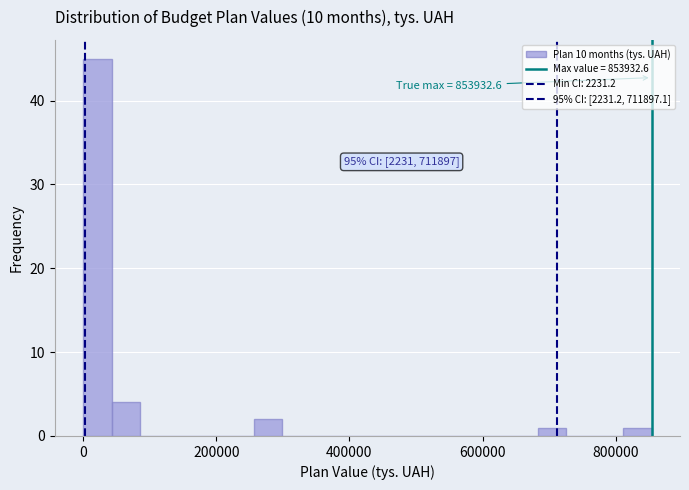

Around what value on the x-axis is the tallest bar? Give the approximate position of its centre, as read against the axis.

20000